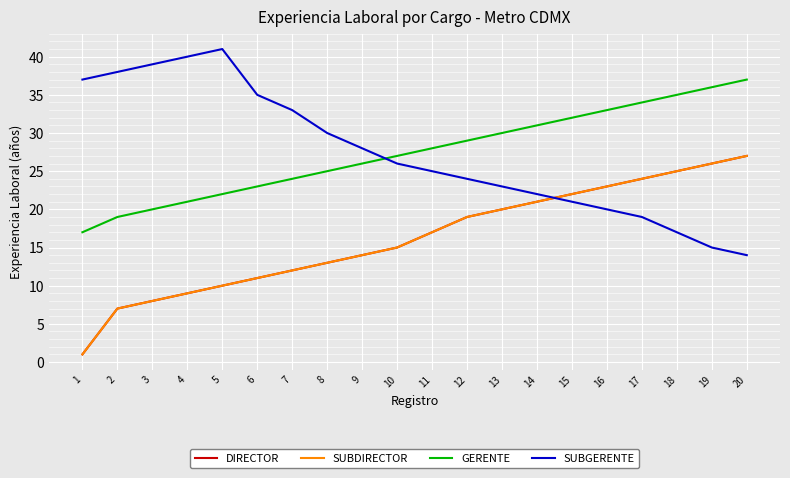

Is it true that GERENTE equals 31 at 14?

True